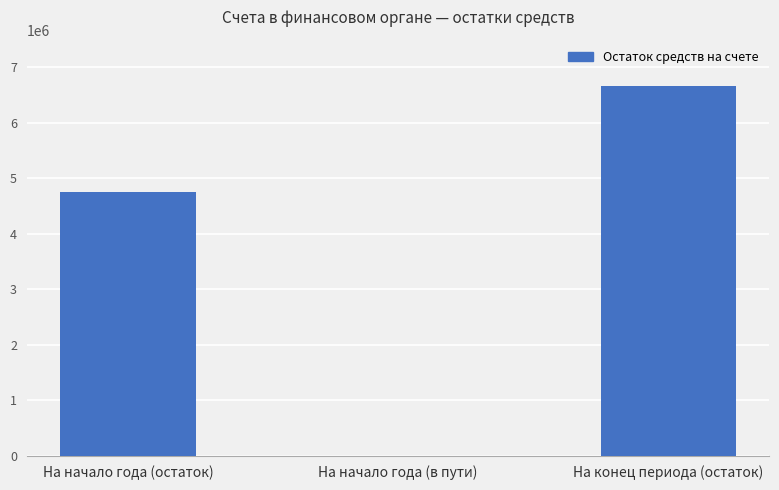

Approximately how many times larger is the value at На начало года (остаток) compared to На конец периода (остаток)?

0.7